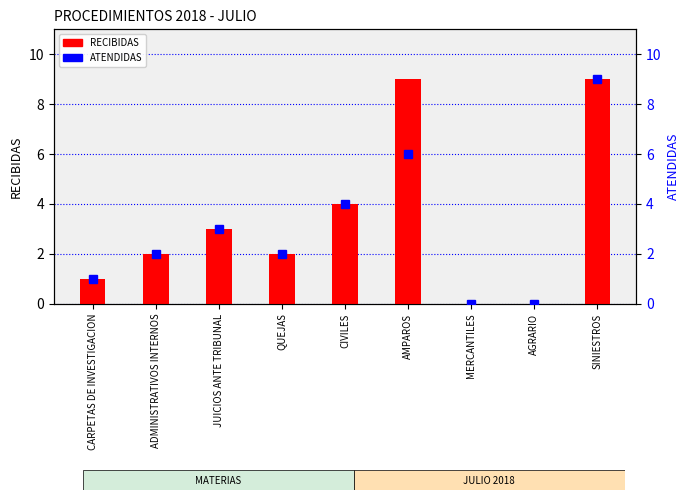

What are all the series names shown in the legend?

RECIBIDAS, ATENDIDAS